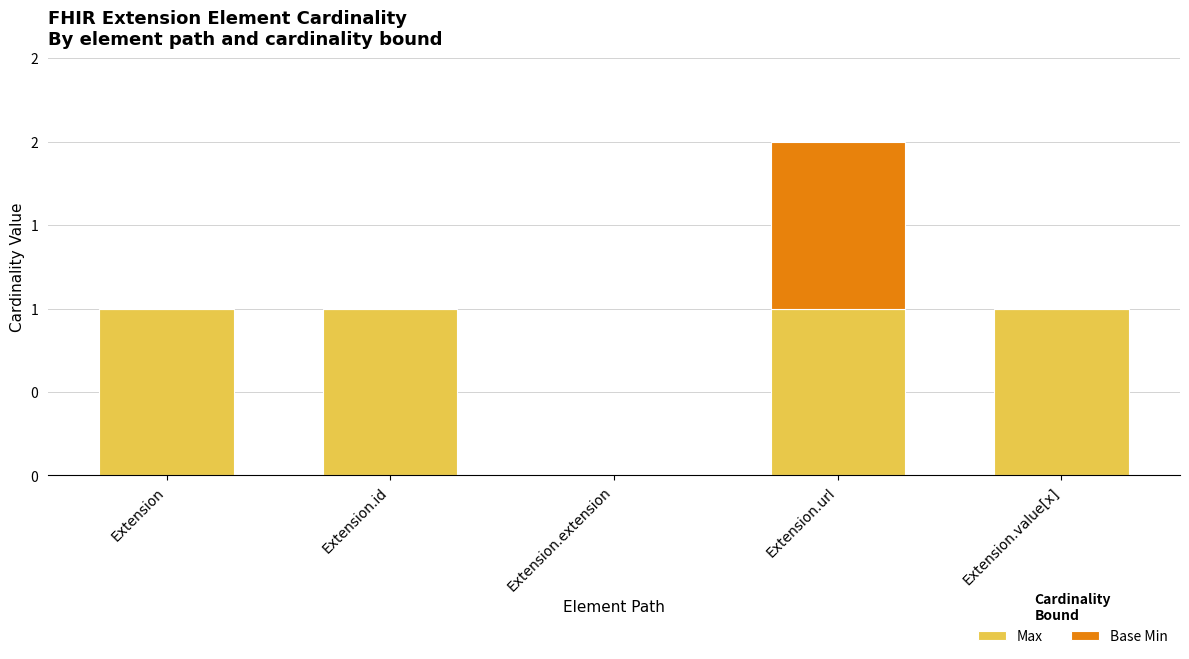

What position from the right is Extension.url?

2